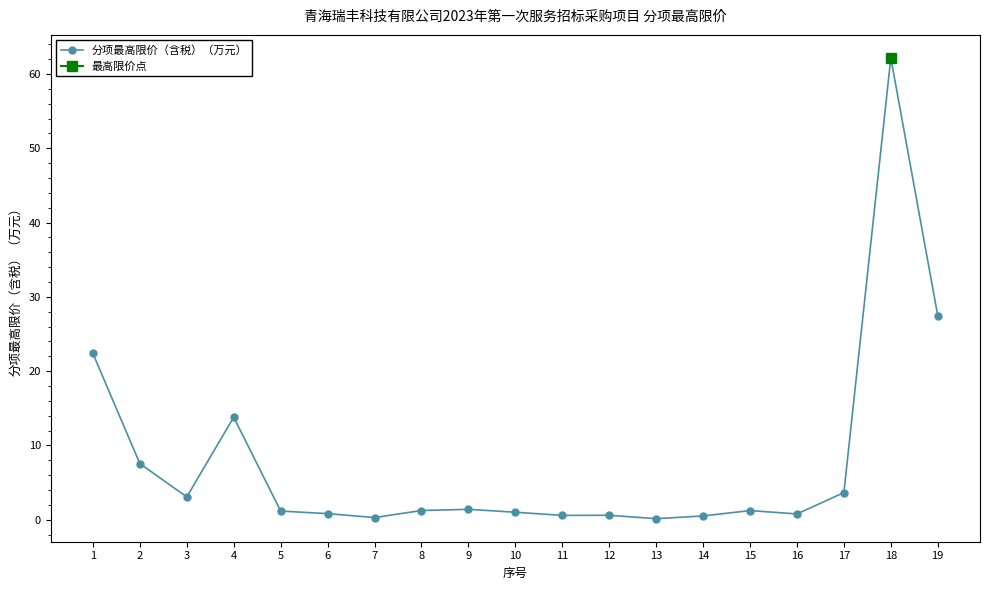

How many values are below 1?

7